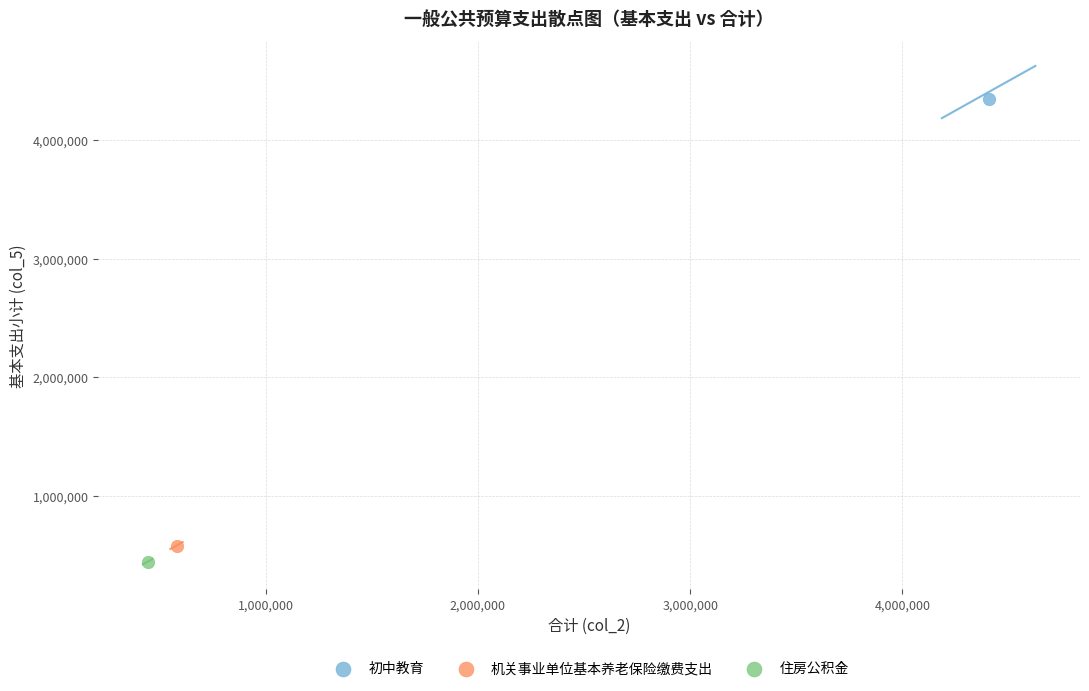

What are all the series names shown in the legend?

初中教育, 机关事业单位基本养老保险缴费支出, 住房公积金